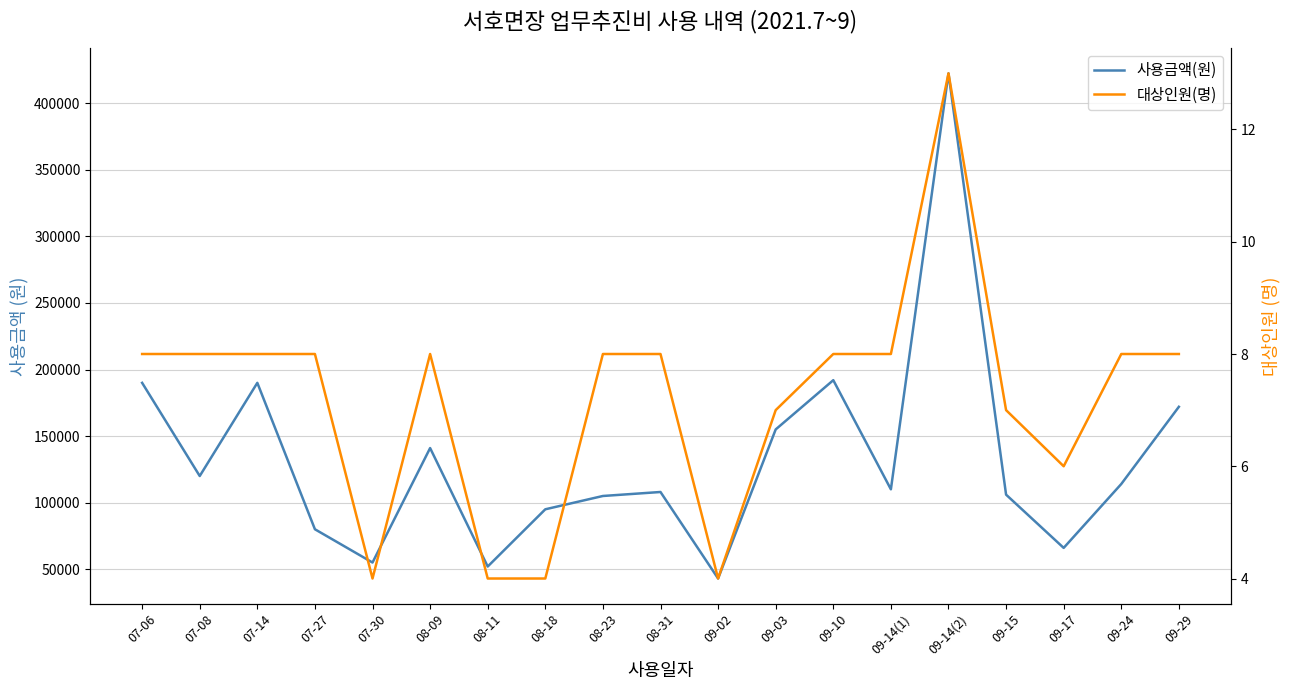

What position from the right is 09-10?

7